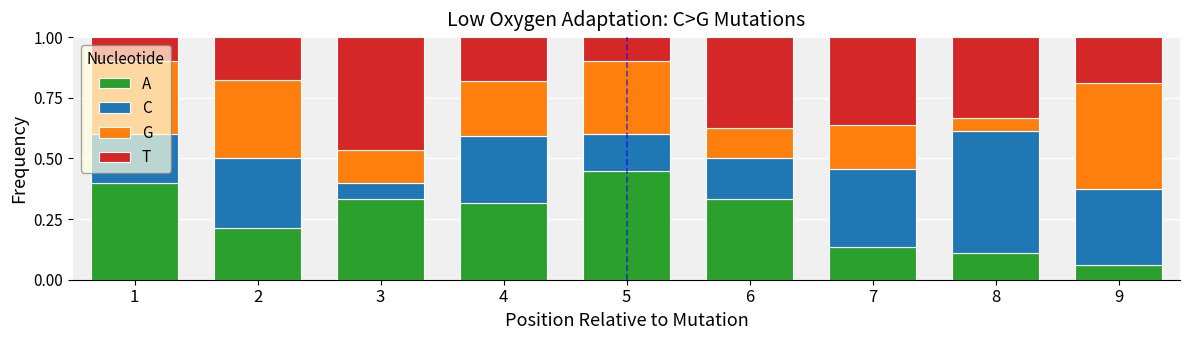

At 6, list the series in order from smallest to largest.

G, C, A, T